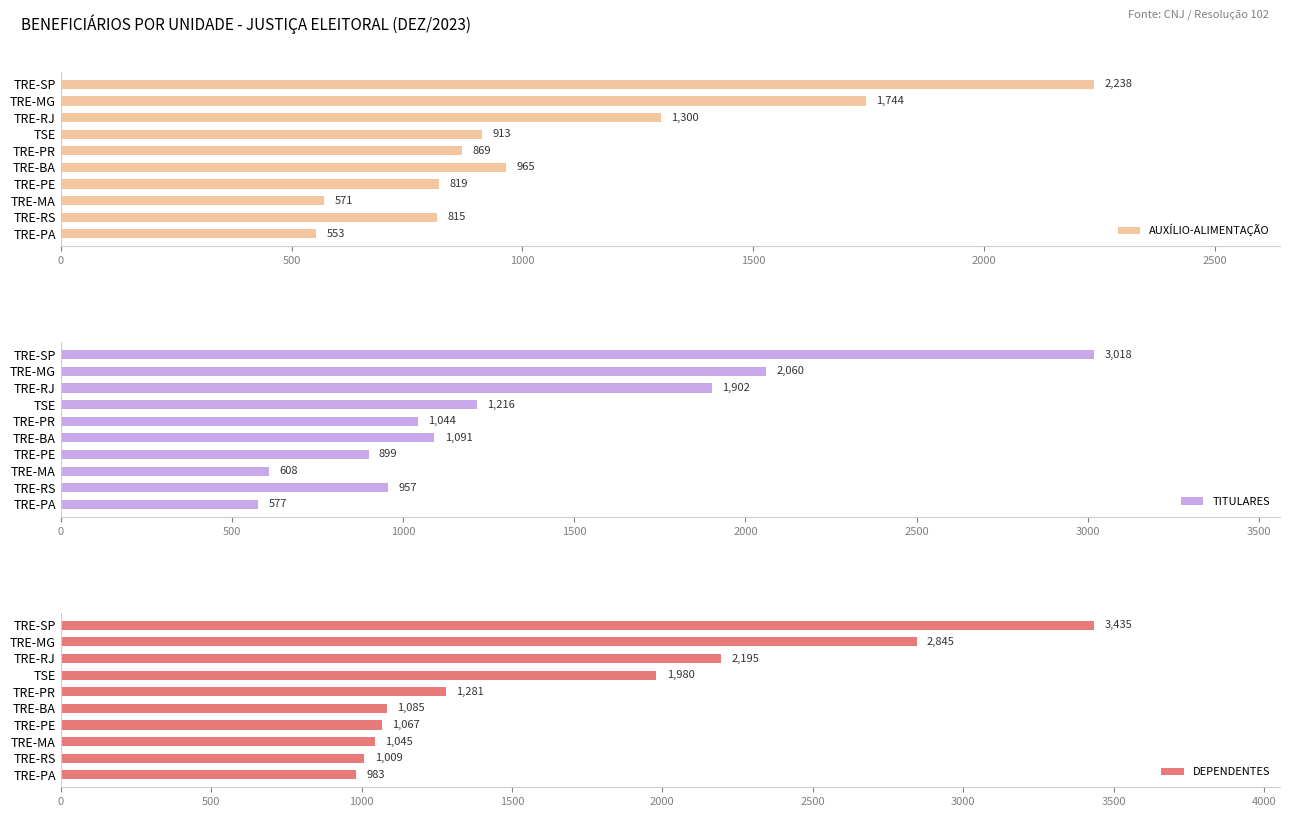

At which label does AUXÍLIO-ALIMENTAÇÃO reach its minimum?

TRE-PA